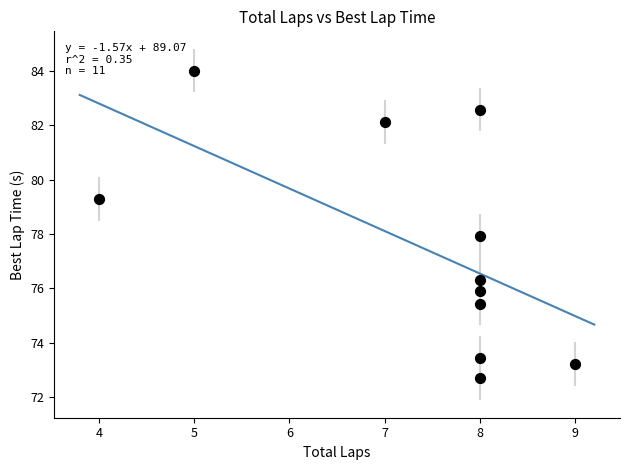

What is the range of Y values (max minus min)?

11.3